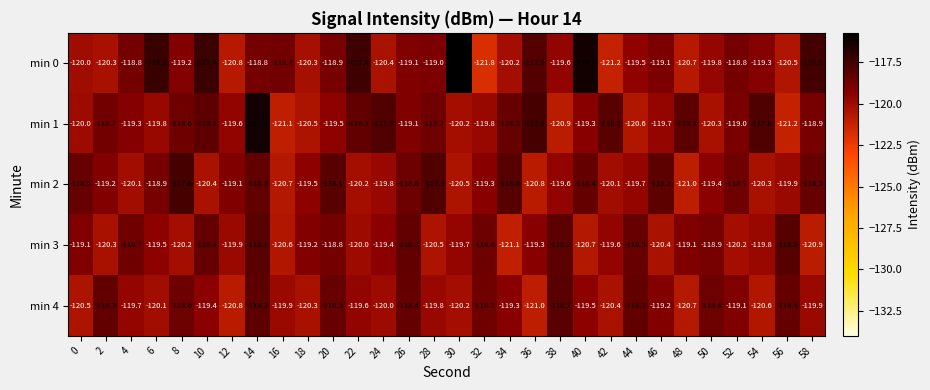

Count the number of data series in this chart.

5